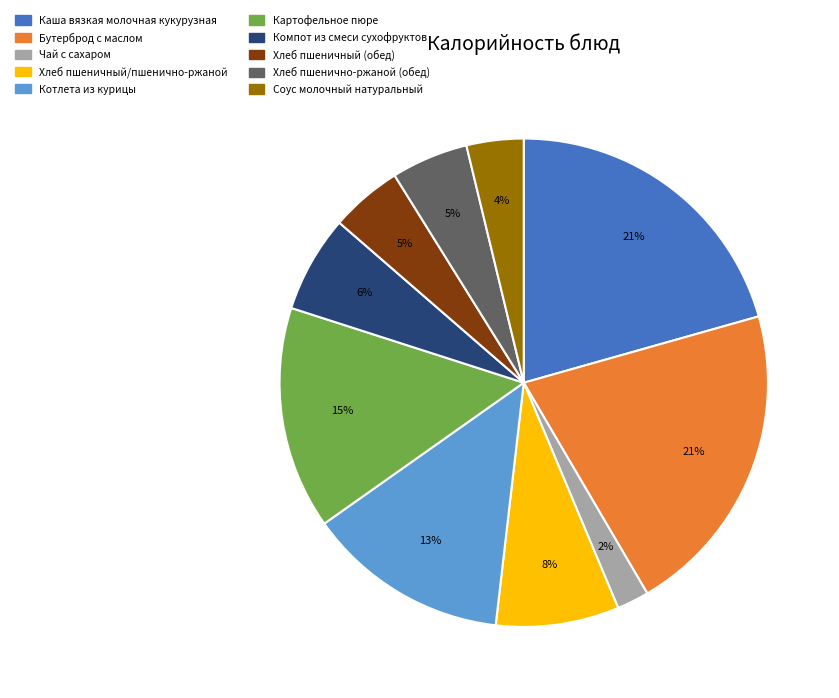

How many segments does this pie chart have?

10